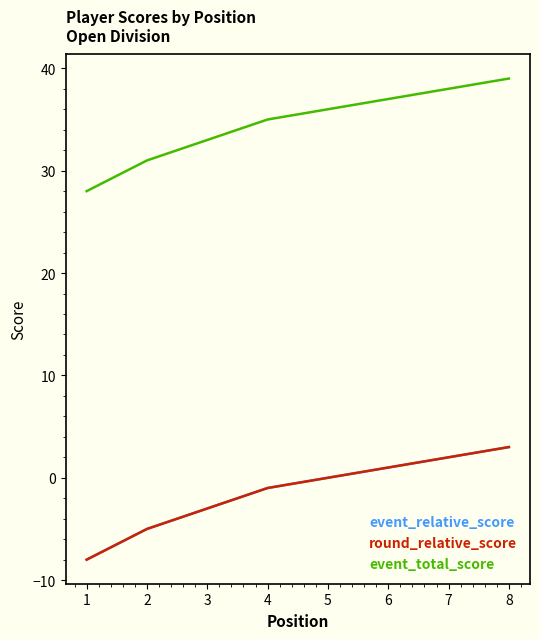

True or false: event_total_score and event_relative_score cross at least once.

False